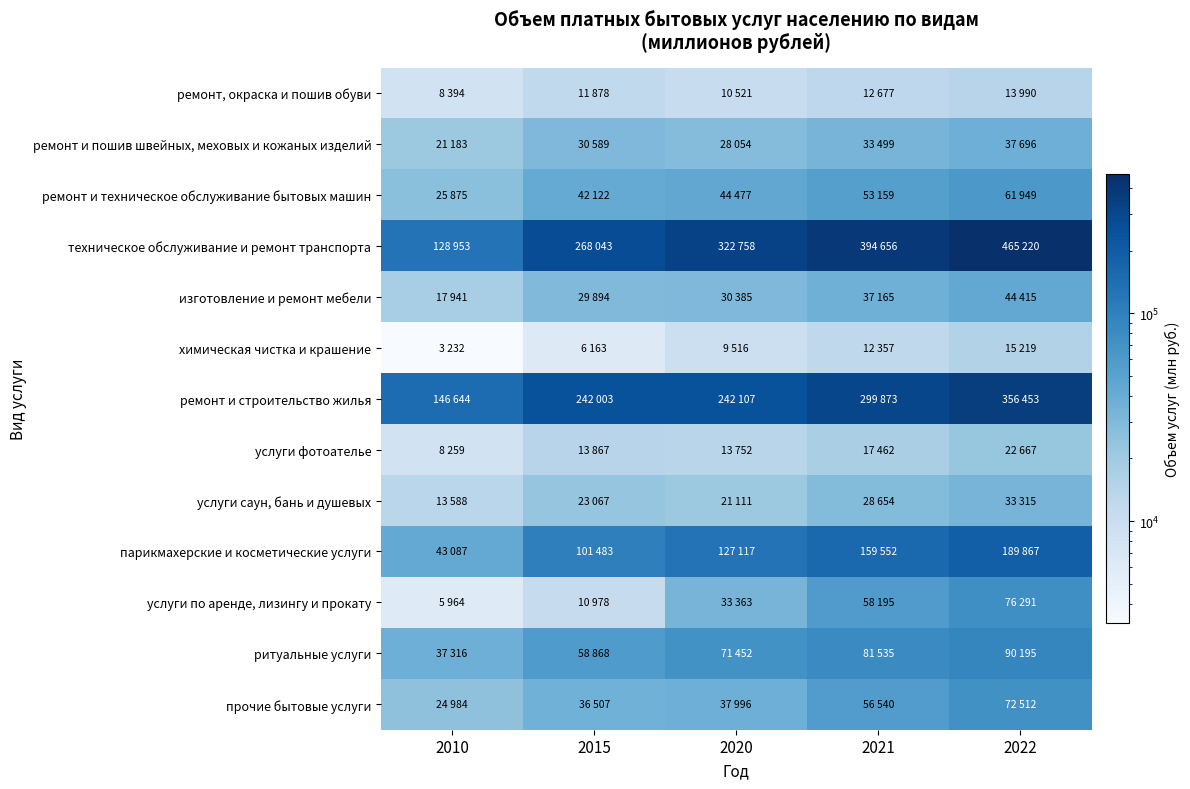

Which has a higher value, 2010 or 2020?

2020